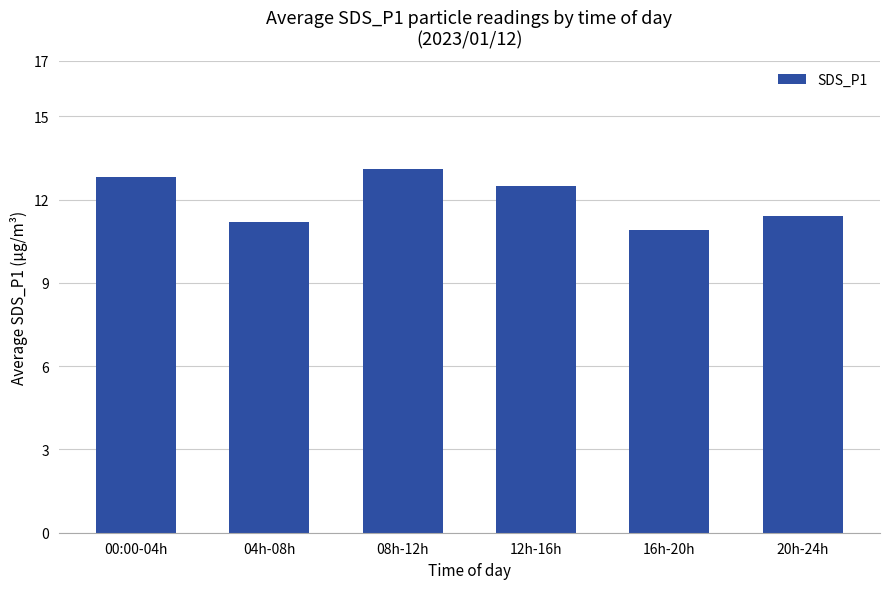

Where does the data first go above 12?

00:00-04h